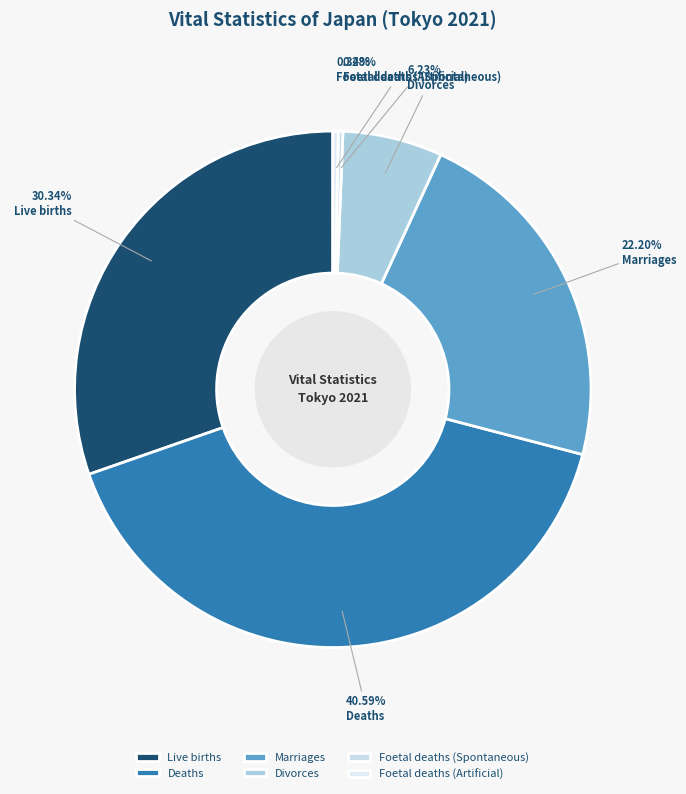

Does Deaths account for over 50% of the chart?

No